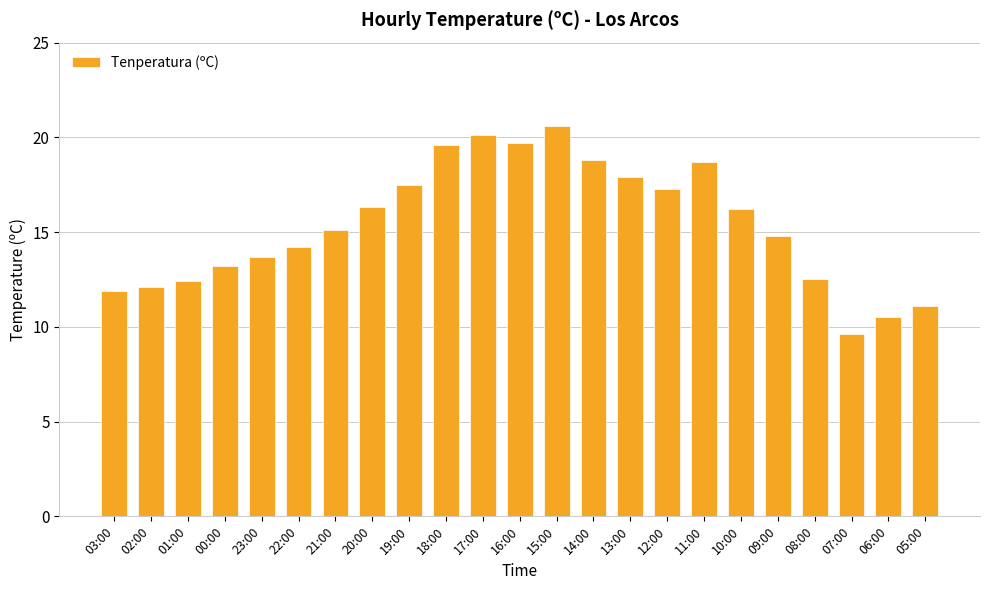

What is the smallest value displayed?

9.6